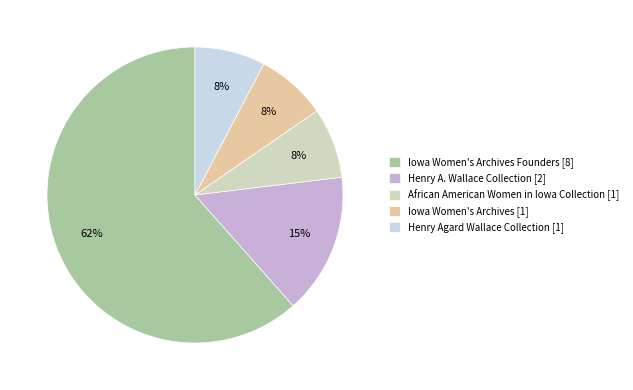

What is the ratio of the value at African American Women in Iowa Collection [1] to the value at Henry Agard Wallace Collection [1]?

1.0